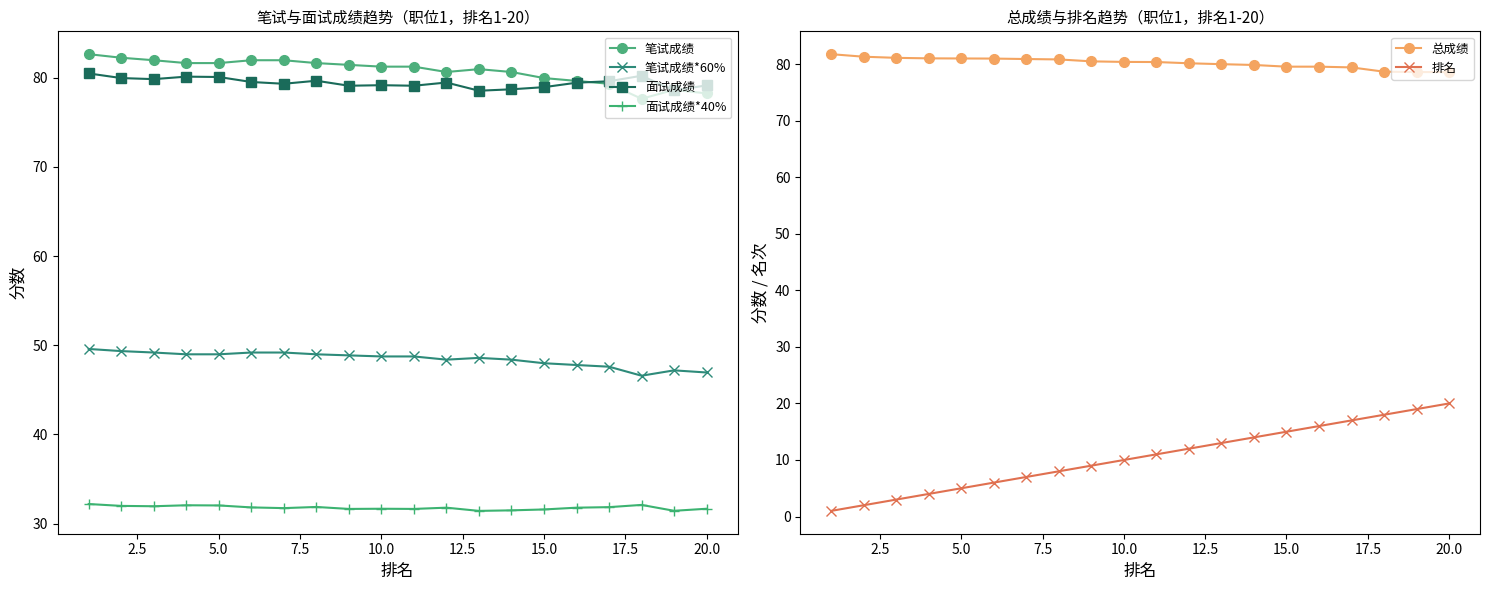

What is the difference between the maximum and second lowest values in the 面试成绩 series?

1.9